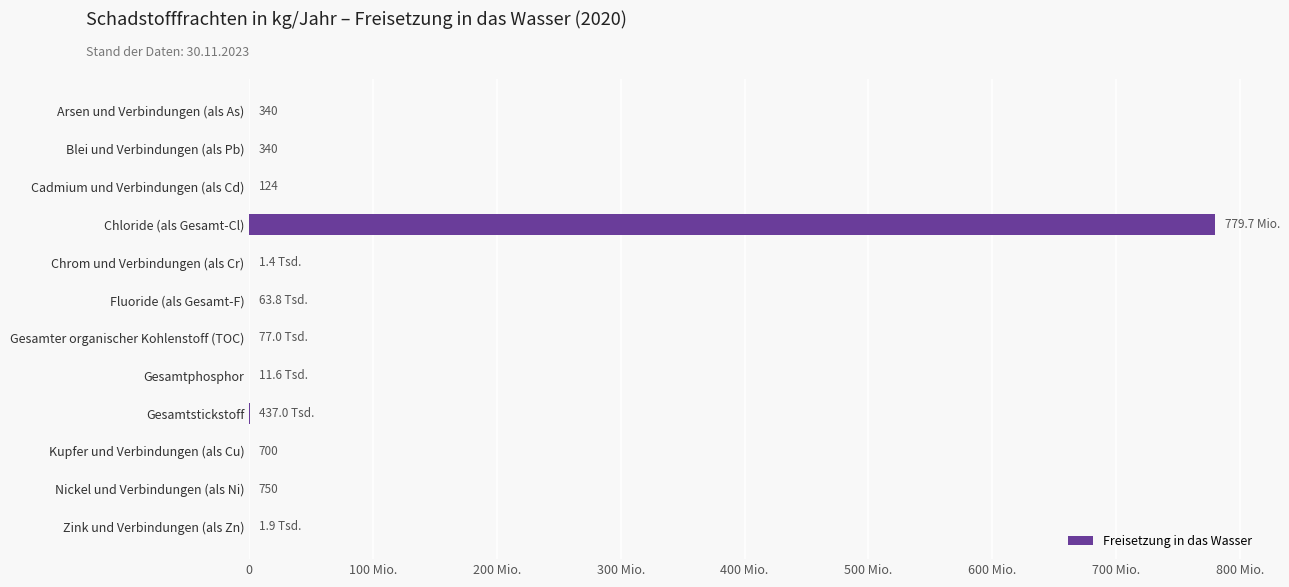

Are the bars horizontal?

Yes